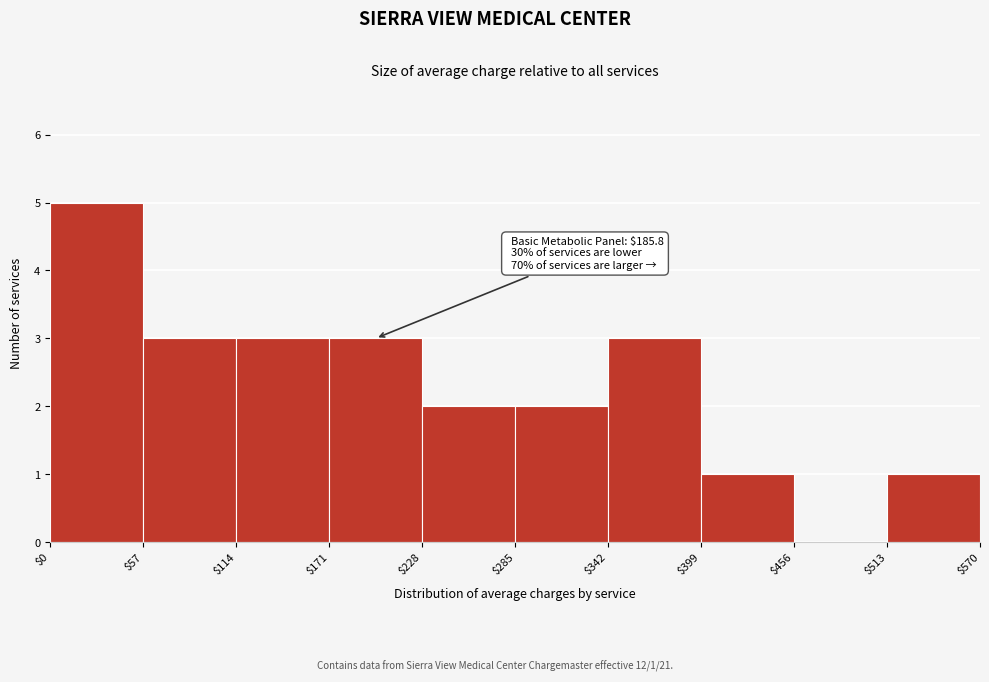

Which range on the x-axis has the tallest bar?

$0 to $57